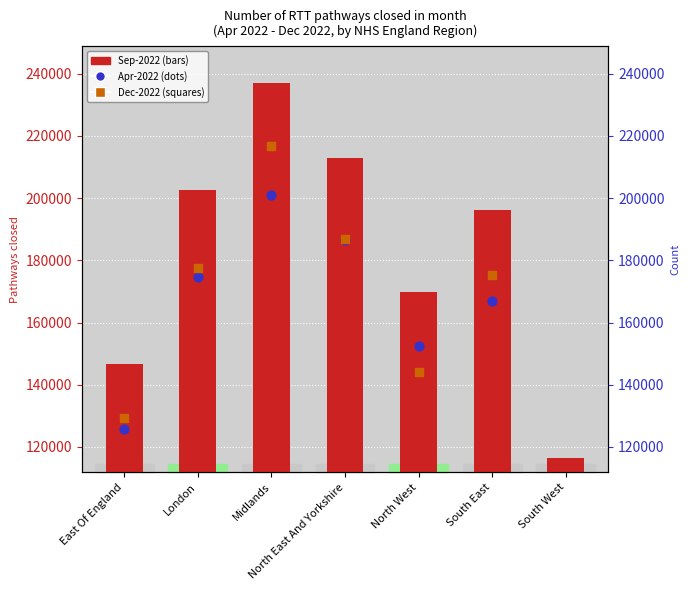

Which series contains the highest Y value?

2022-09 pathways